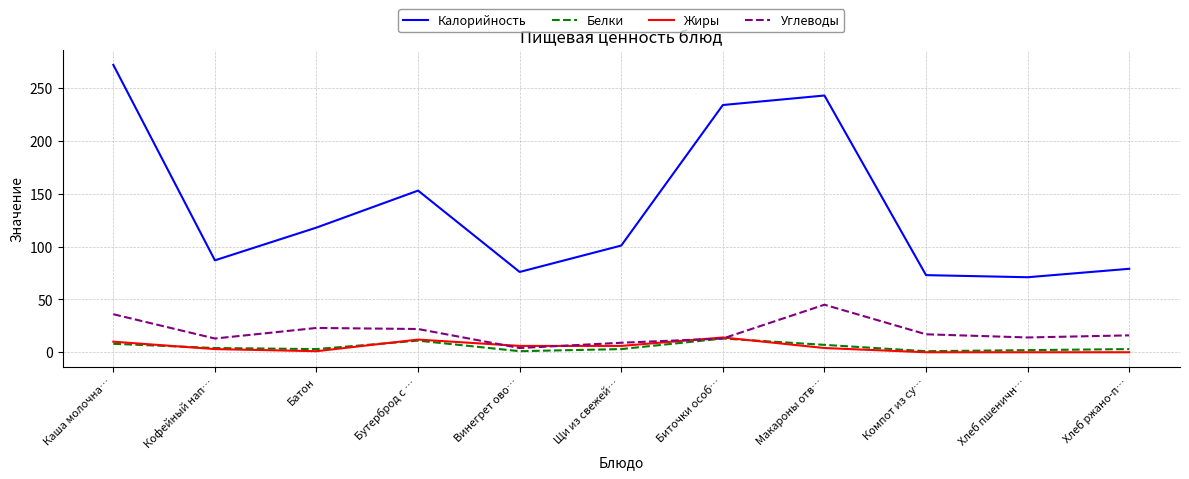

True or false: Углеводы and Калорийность cross at least once.

False